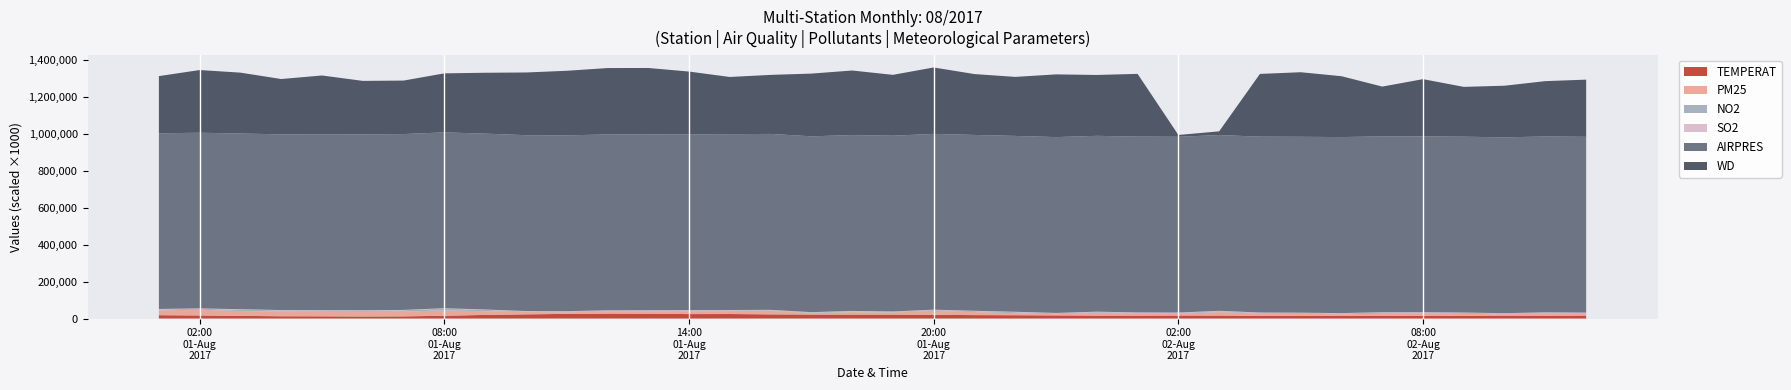

Reading left to right, extract all data points from this chart.

TEMPERAT: 18.1	16.6	14.4	12.3	11.9	11.0	11.6	15.1	19.6	22.7	25.1	26.6	26.4	24.1	24.4	22.5	21.7	21.4	21.5	20.3	18.5	17.8	16.9	15.7	15.8	16.3	16.1	14.9	14.5	14.0	13.8	14.2	14.6	15.7	15.0	16.0
PM25: 26.2	31.1	26.2	25.7	25.0	25.3	25.7	29.1	20.1	12.7	8.4	13.0	12.2	15.0	15.7	19.1	7.6	13.1	11.1	21.6	16.3	11.0	6.8	15.4	11.1	10.5	18.6	12.2	10.9	9.3	12.2	14.2	10.9	7.6	13.4	10.7
NO2: 5.2	5.0	7.9	5.9	6.4	6.6	7.3	9.6	7.2	3.2	4.3	3.0	4.3	4.5	4.2	3.4	3.2	4.8	3.6	4.2	5.0	5.7	4.6	4.0	4.2	3.5	5.0	3.5	4.2	4.1	6.2	4.3	5.2	3.8	3.8	3.4
SO2: 2.4	2.1	2.0	2.0	2.0	2.0	2.0	2.0	2.0	1.9	1.9	1.9	2.0	2.0	1.8	2.0	1.9	1.9	1.9	1.9	2.0	2.0	2.0	2.0	2.0	2.0	2.0	2.0	2.0	1.9	1.8	1.6	1.6	1.7	1.4	1.9
AIRPRES: 952.5	952.5	952.6	952.7	952.5	953.5	953.5	953.5	953.6	953.5	953.5	953.5	953.5	953.5	953.5	954.0	953.5	953.5	953.0	953.2	953.5	953.5	953.5	953.5	953.5	953.0	953.0	953.7	953.7	954.4	953.5	953.5	953.5	953.5	953.5	953.1
WD: 310.0	340.0	330.0	300.0	320.0	290.0	290.0	320.0	330.0	340.0	350.0	360.0	360.0	340.0	310.0	320.0	340.0	350.0	330.0	360.0	330.0	320.0	340.0	330.0	340.0	10.0	20.0	340.0	350.0	330.0	270.0	310.0	270.0	280.0	300.0	310.0